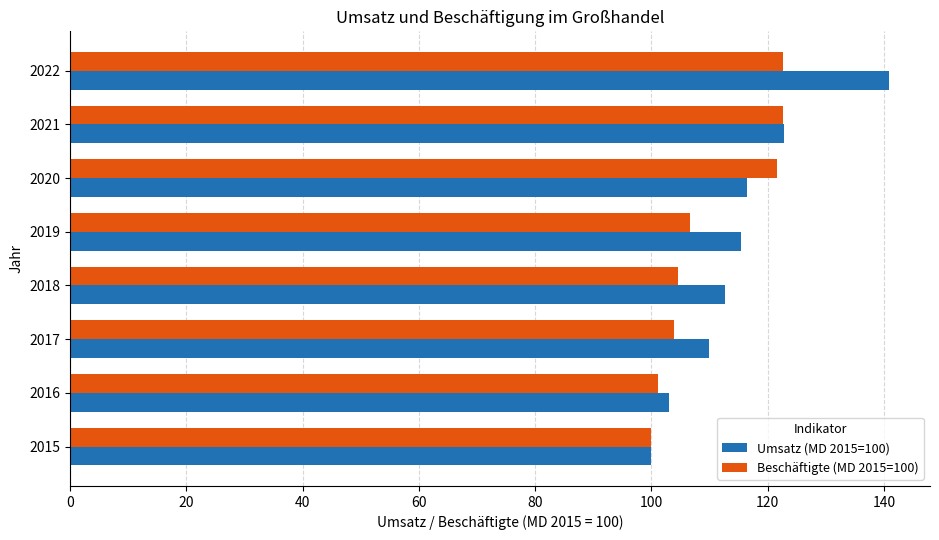

At which category is the sum across all series the highest?

2022